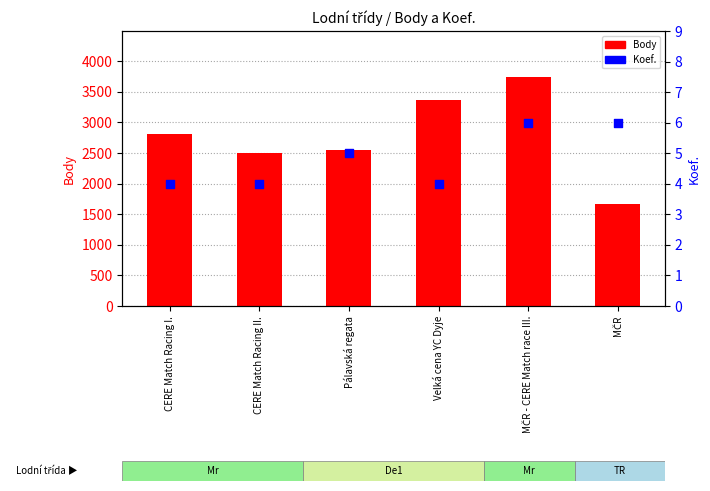

Which series has the largest total across all categories?

Body